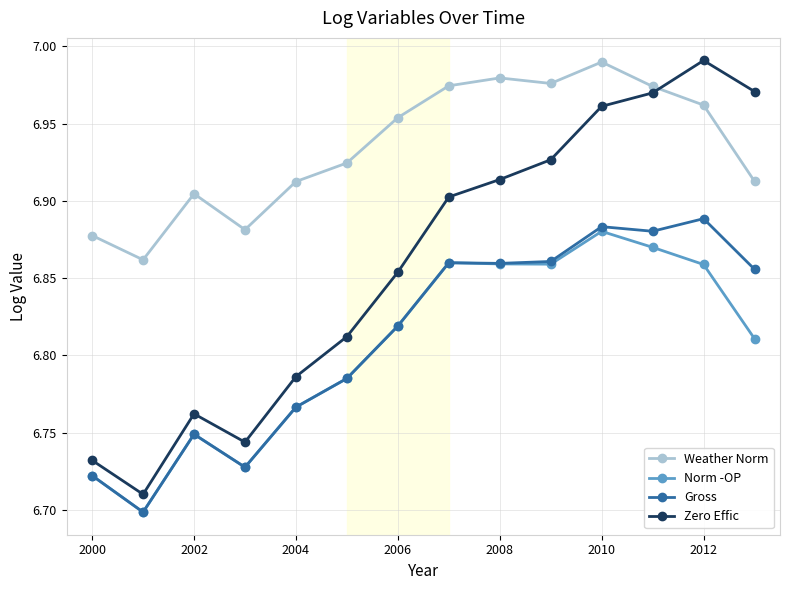

What are all the series names shown in the legend?

Weather Norm, Norm -OP, Gross, Zero Effic